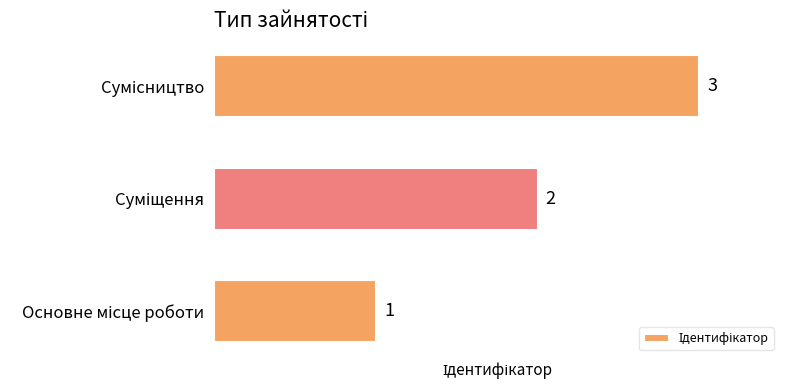

What is the sum of all values?

6